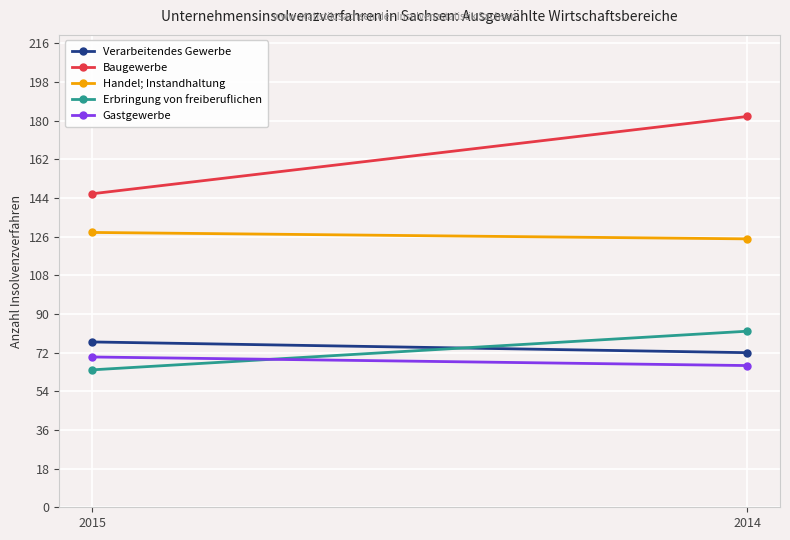

What is the value of the Verarbeitendes Gewerbe point at the 1st from the left?

77